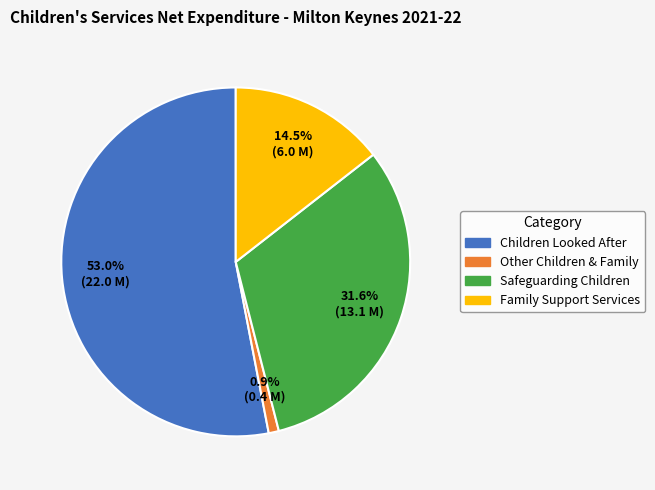

To the nearest percent, what is the average slice percentage?

25%